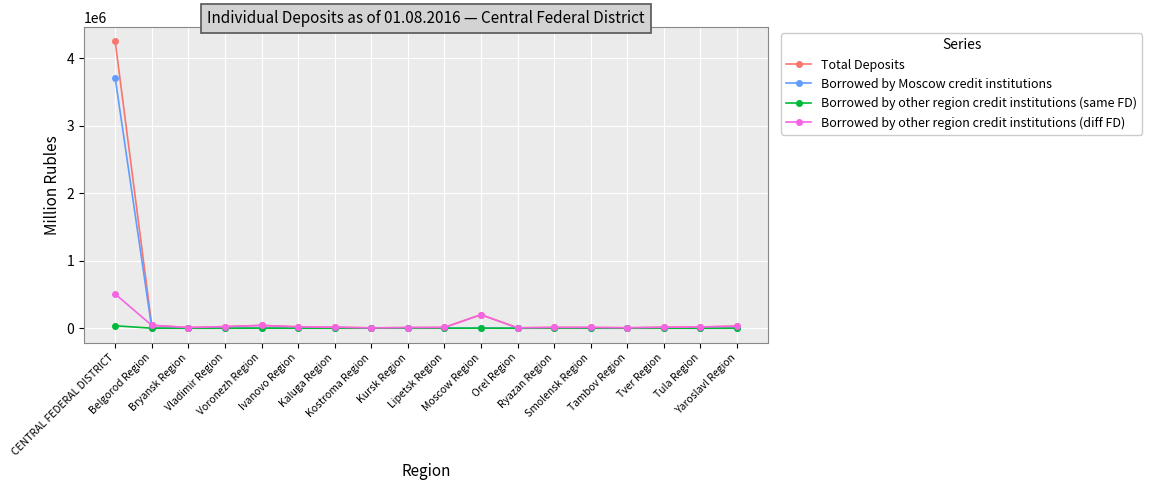

At which label does Borrowed by Moscow credit institutions reach its peak?

CENTRAL FEDERAL DISTRICT